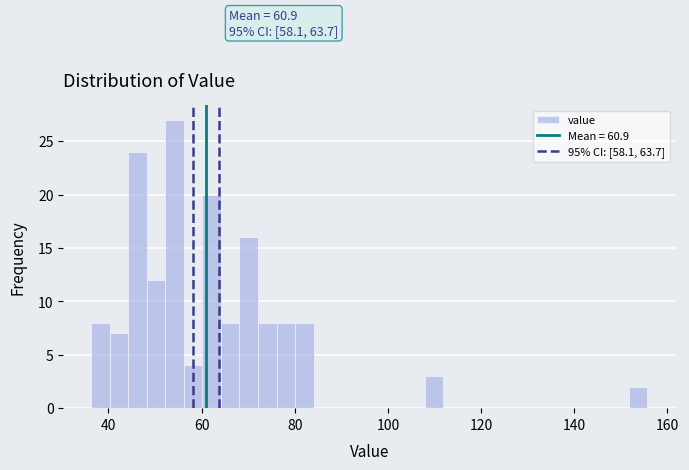

Around what value on the x-axis is the tallest bar? Give the approximate position of its centre, as read against the axis.

54